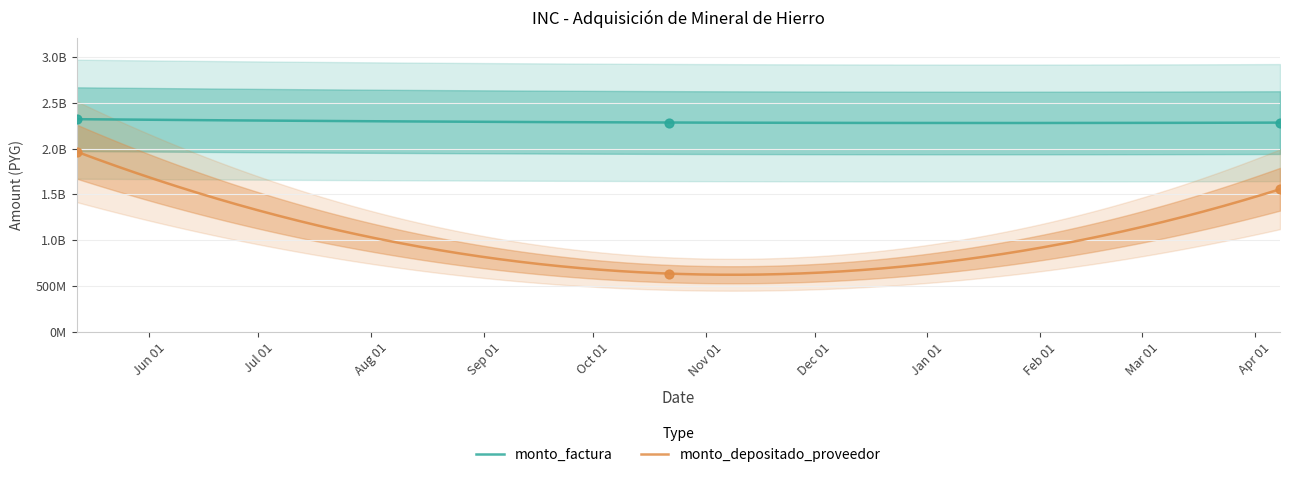

What is the total value across all series at 2021-04-08?

3839594368